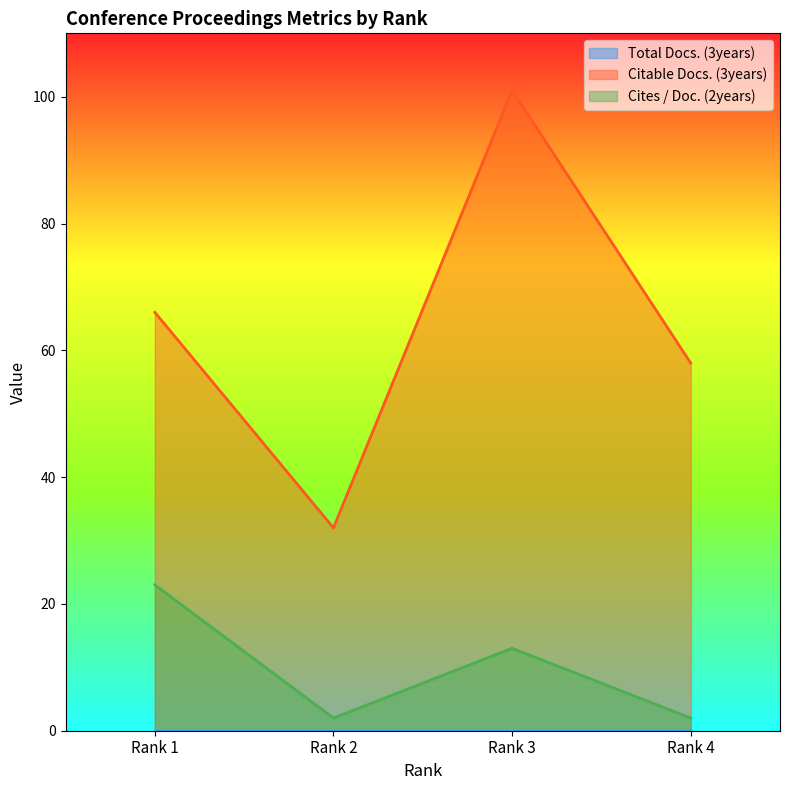

Is the value of Citable Docs. (3years) at Rank 3 greater than the value of Cites / Doc. (2years) at Rank 3?

Yes